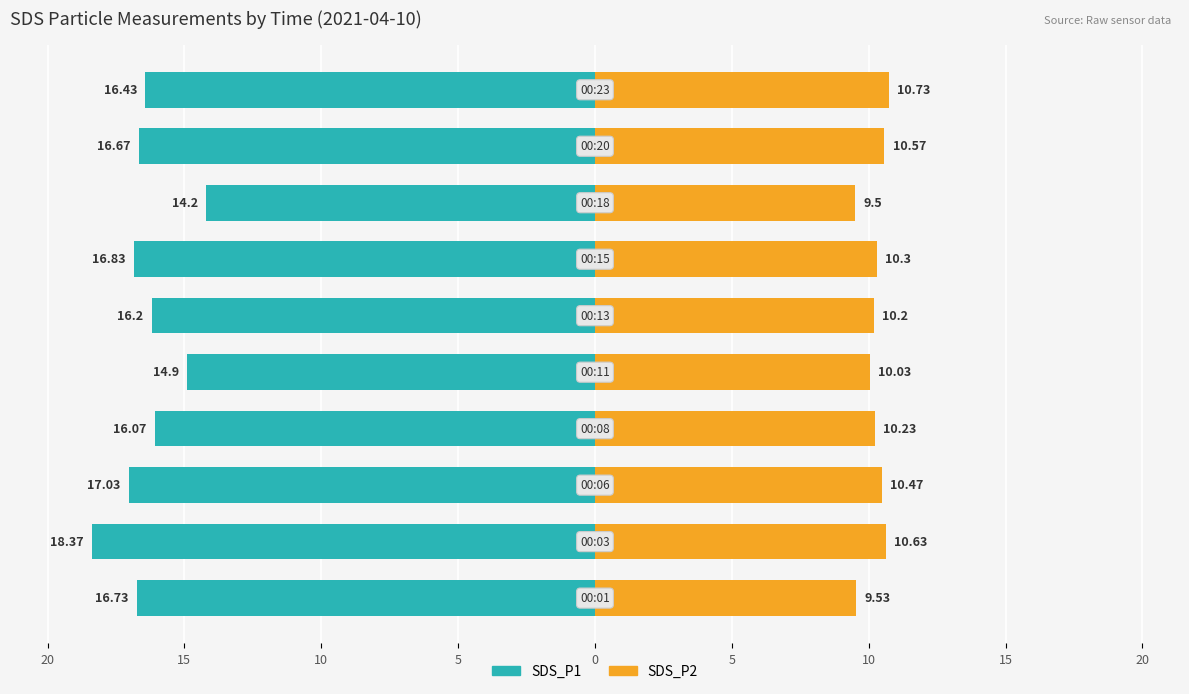

The value of SDS_P2 at 5 is 10.3. True or false?

True